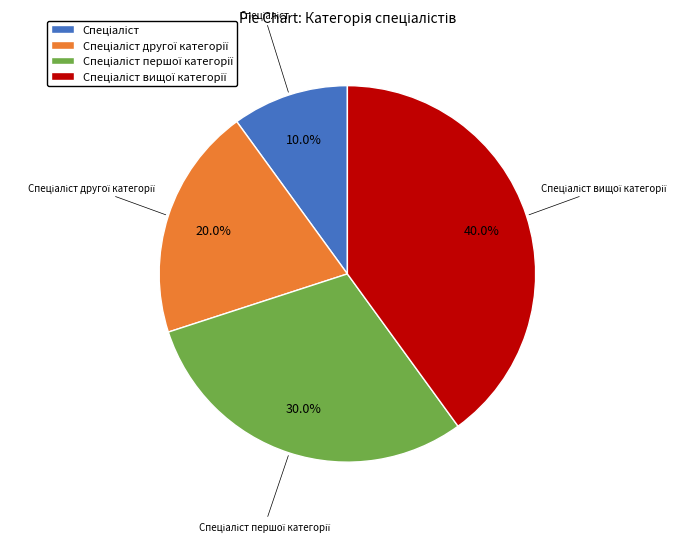

Is there any slice that represents more than half of the pie?

No